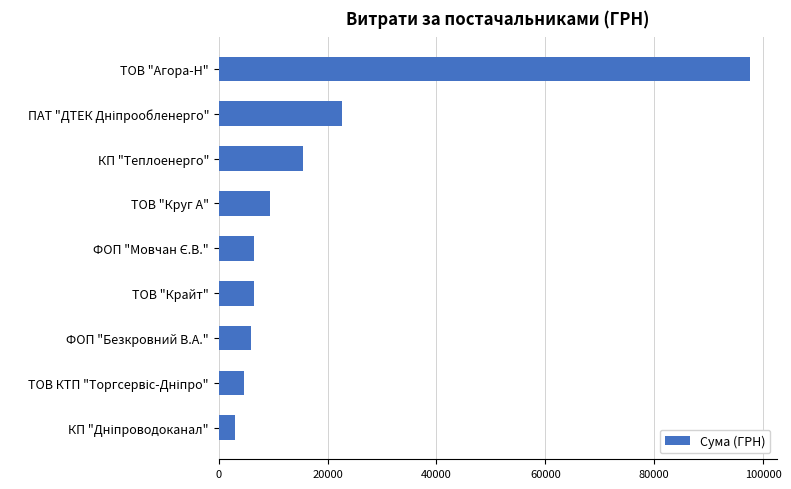

How many bars are there in total?

9